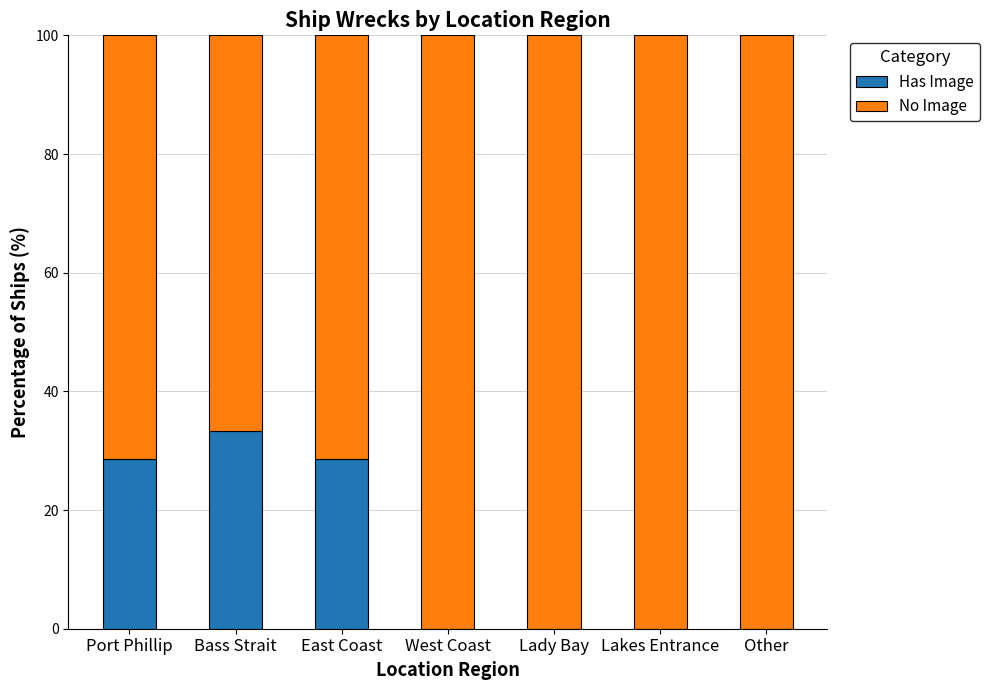

What is the total value across all series at Port Phillip?

100.0